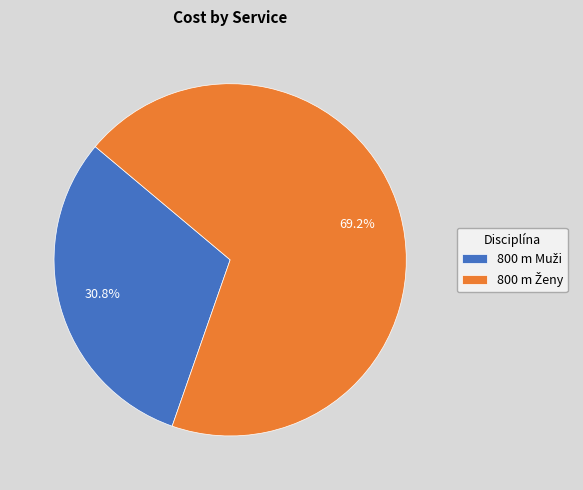

To the nearest percent, what portion does 800 m Muži represent?

31%